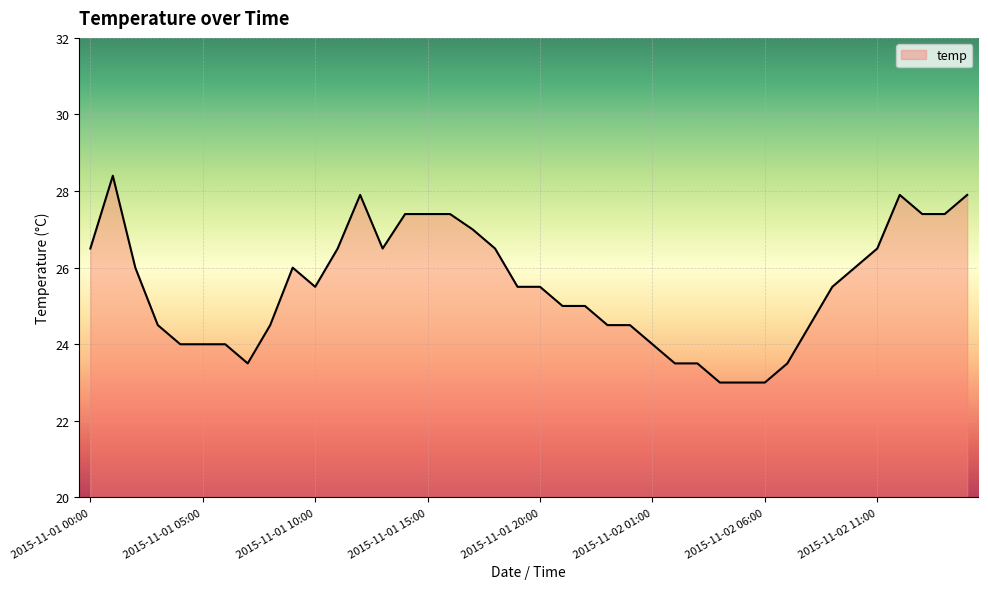

What is the maximum value shown in the chart?

28.4